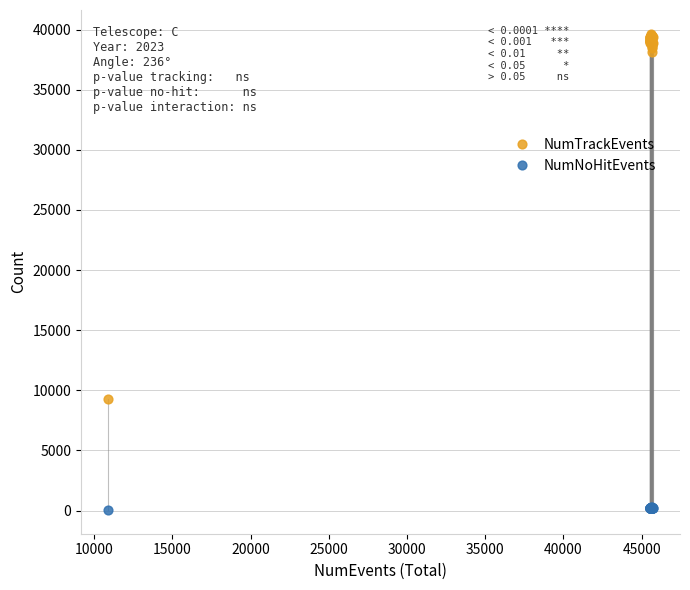

Which series has the largest Y range (max minus min)?

NumTrackEvents